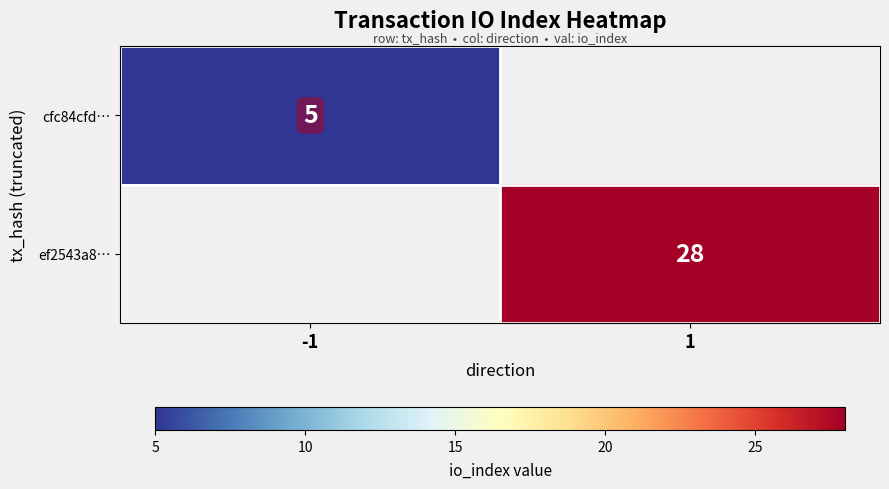

How many distinct data groups are displayed?

2